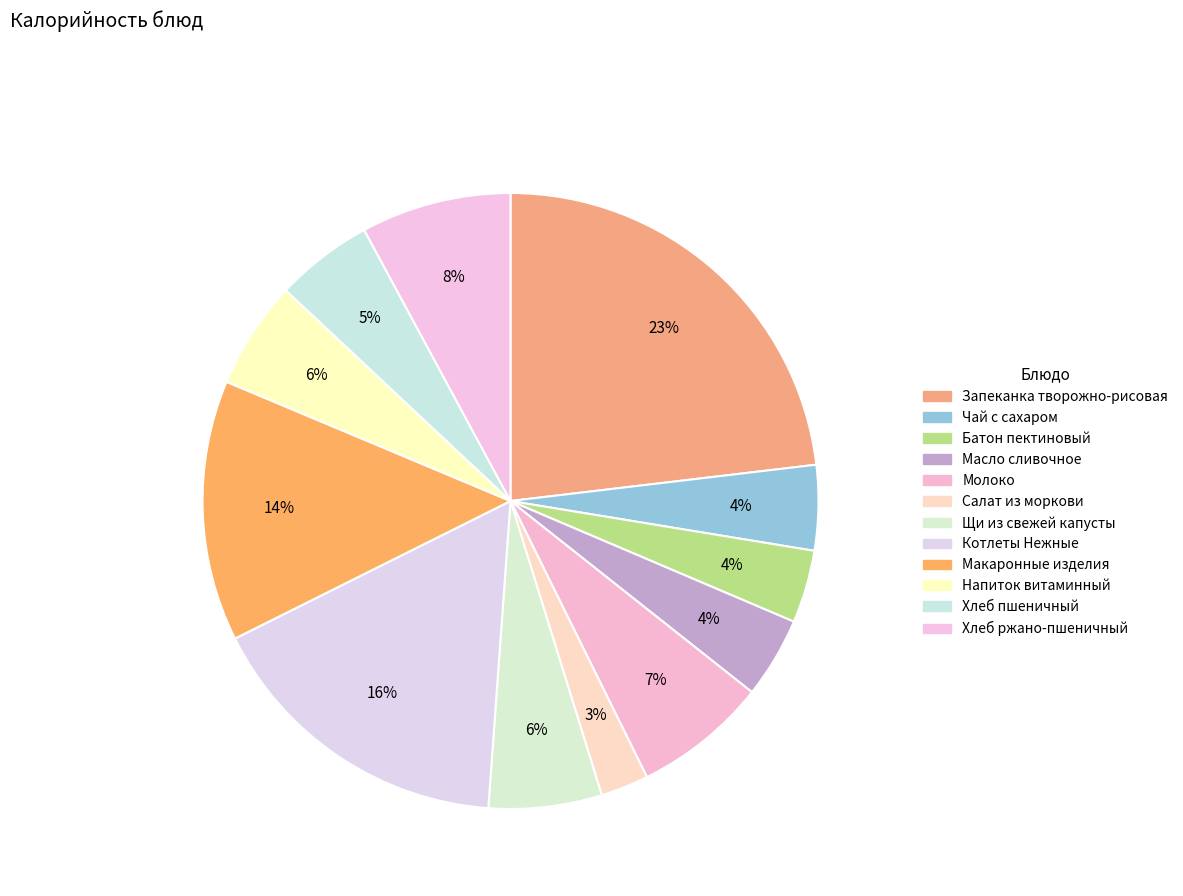

Which category has the smallest portion of the pie?

Салат из моркови